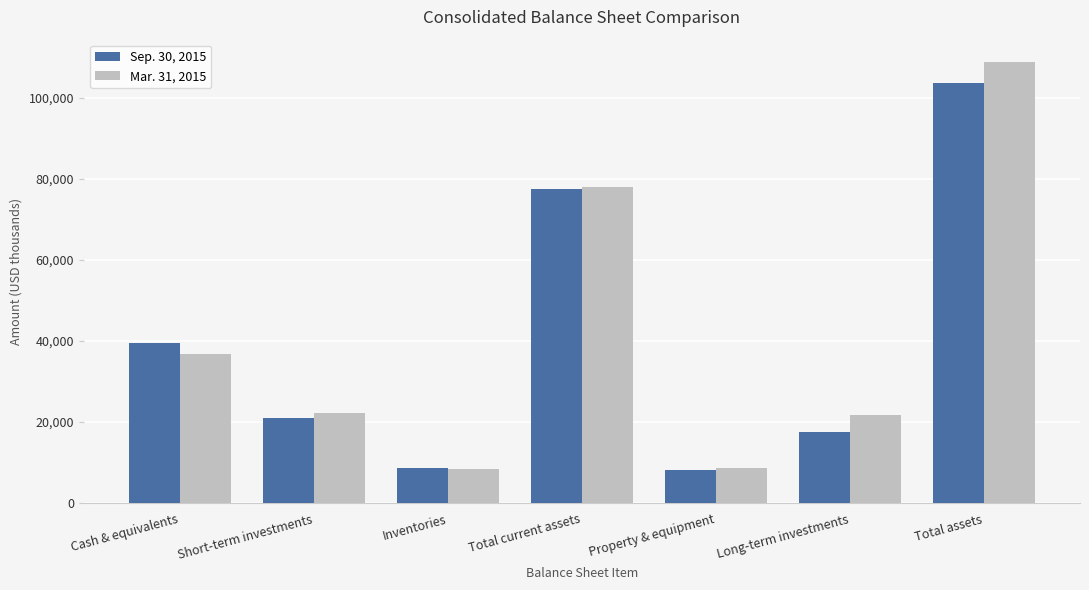

Rank the series at Short-term investments from lowest to highest value.

Sep. 30, 2015, Mar. 31, 2015